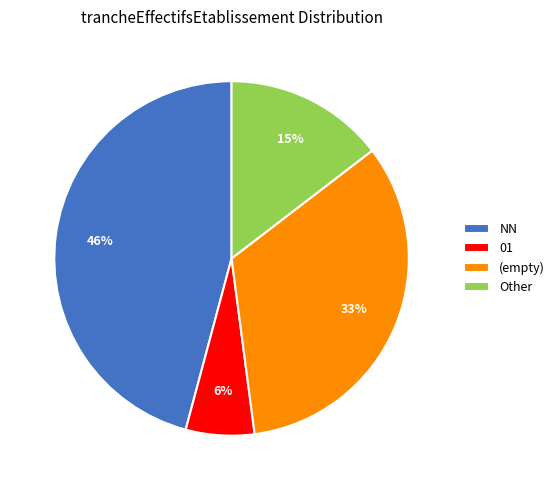

Approximately how many times larger is the value at (empty) compared to NN?

0.7